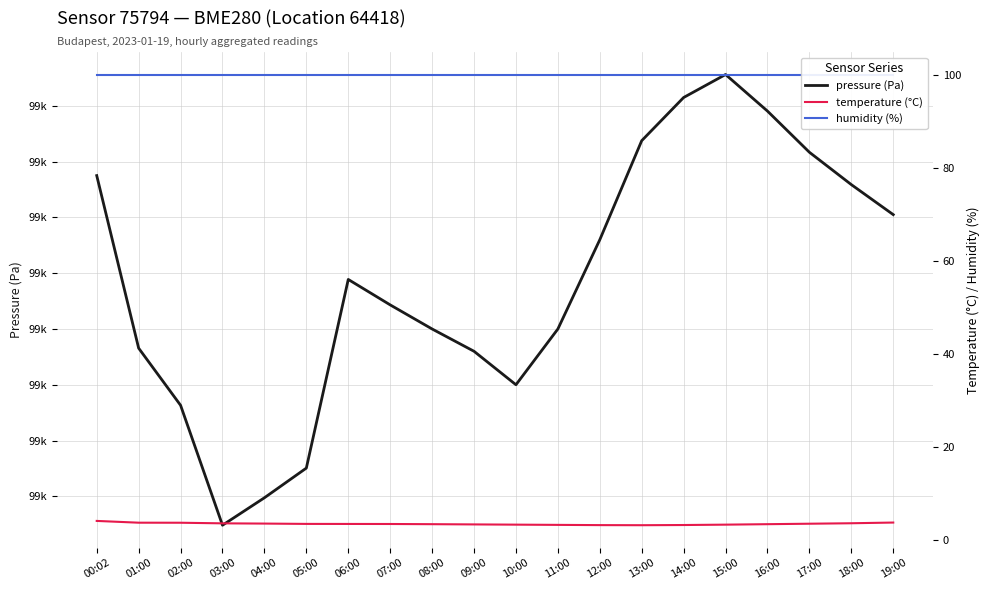

Which series has the largest total across all categories?

pressure (Pa)